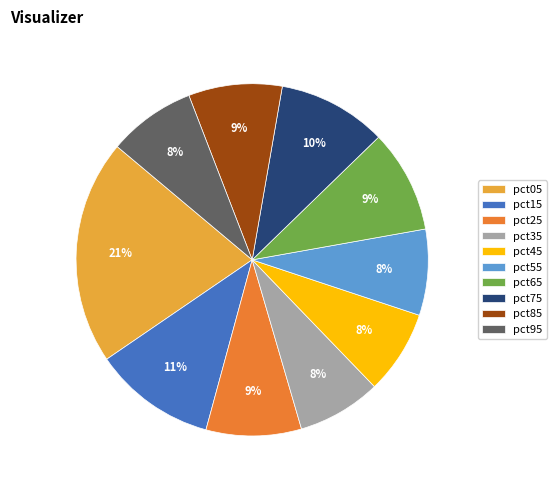

To the nearest percent, what is the difference between the largest and smallest slice percentages?

13%